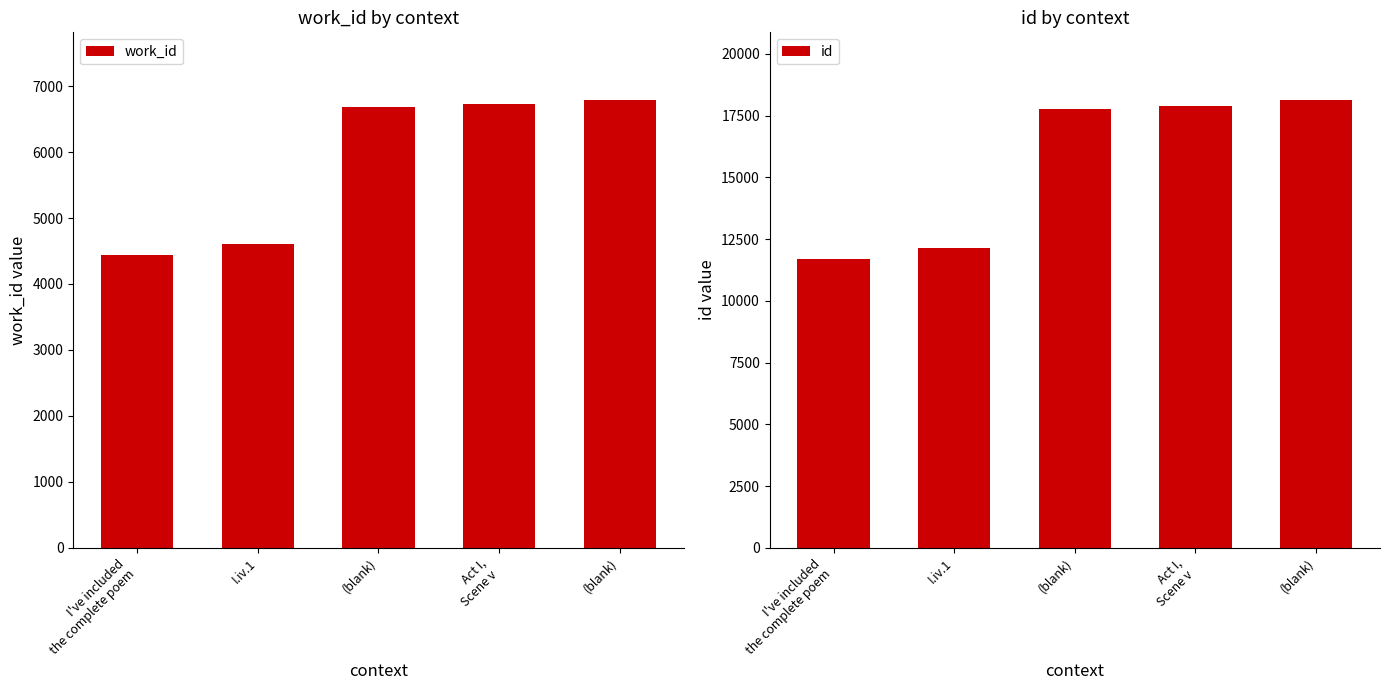

What is the smallest value displayed?

4442